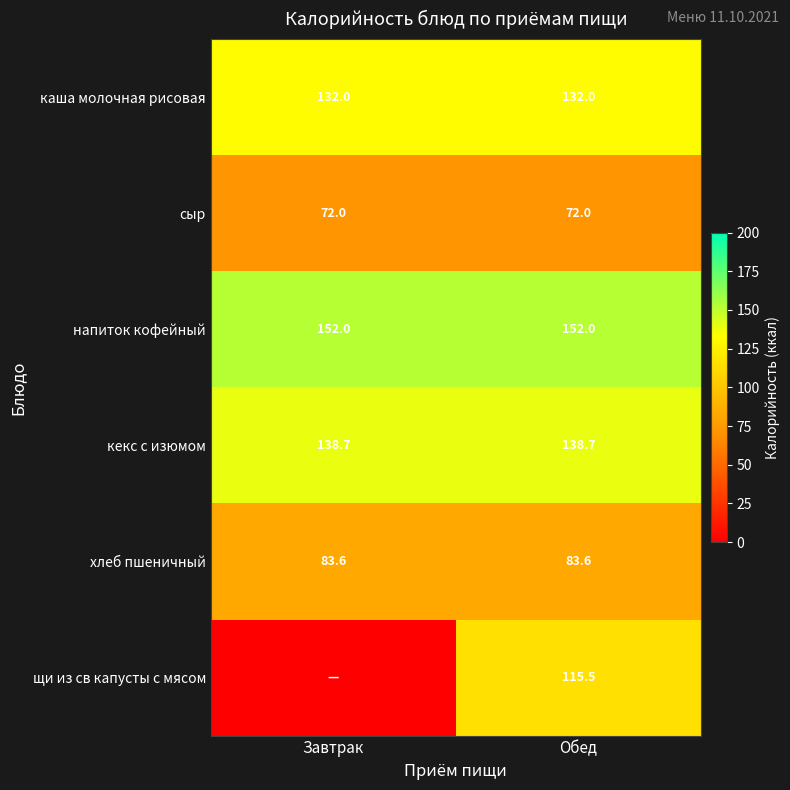

At Обед, list the series in order from largest to smallest.

напиток кофейный, кекс с изюмом, каша молочная рисовая, щи из св капусты с мясом, хлеб пшеничный, сыр